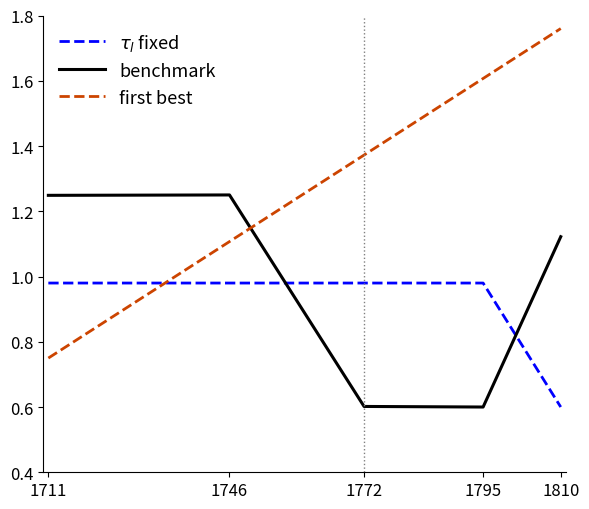

At 1711, list the series in order from largest to smallest.

benchmark, $\tau_l$ fixed, first best